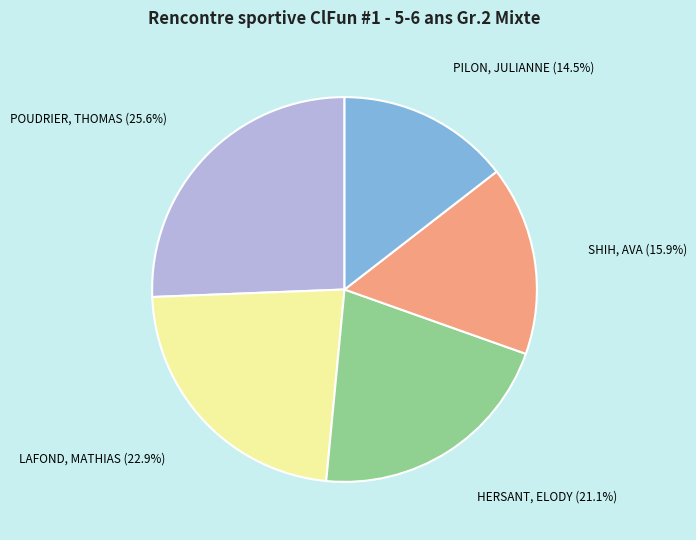

To the nearest percent, what portion does POUDRIER, THOMAS represent?

26%